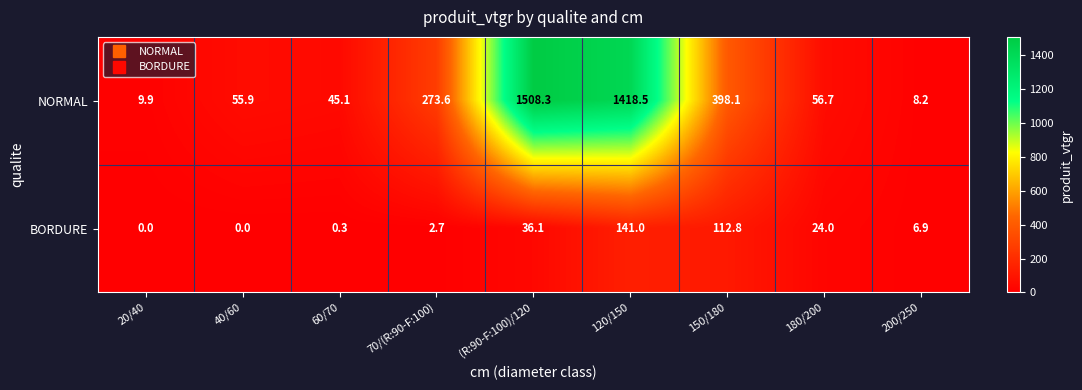

At which category does the chart reach its peak across all series?

(R:90-F:100)/120